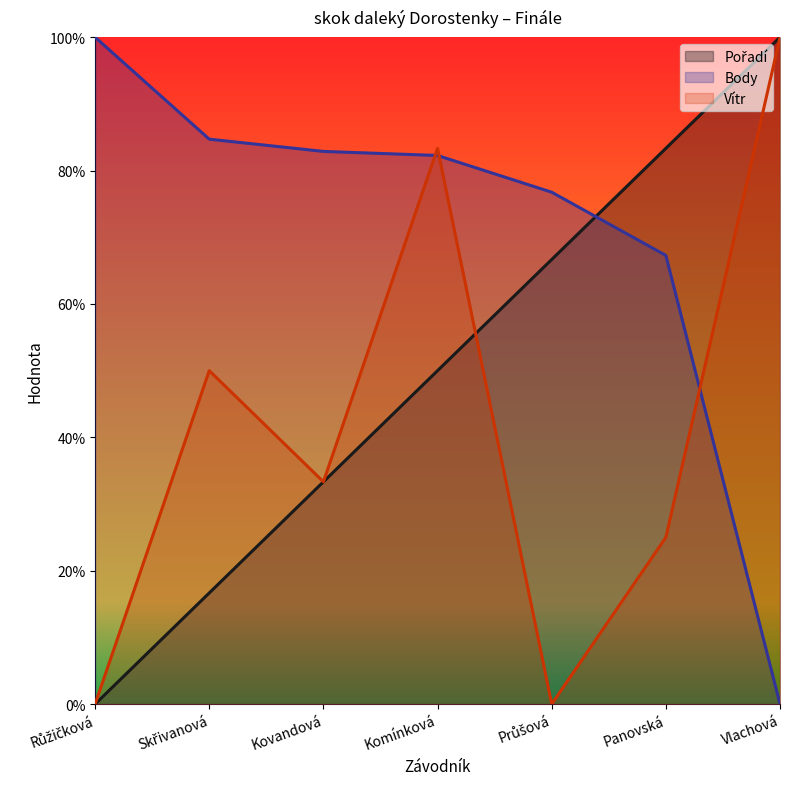

Where is Pořadí nearest to the value 0?

Růžičková